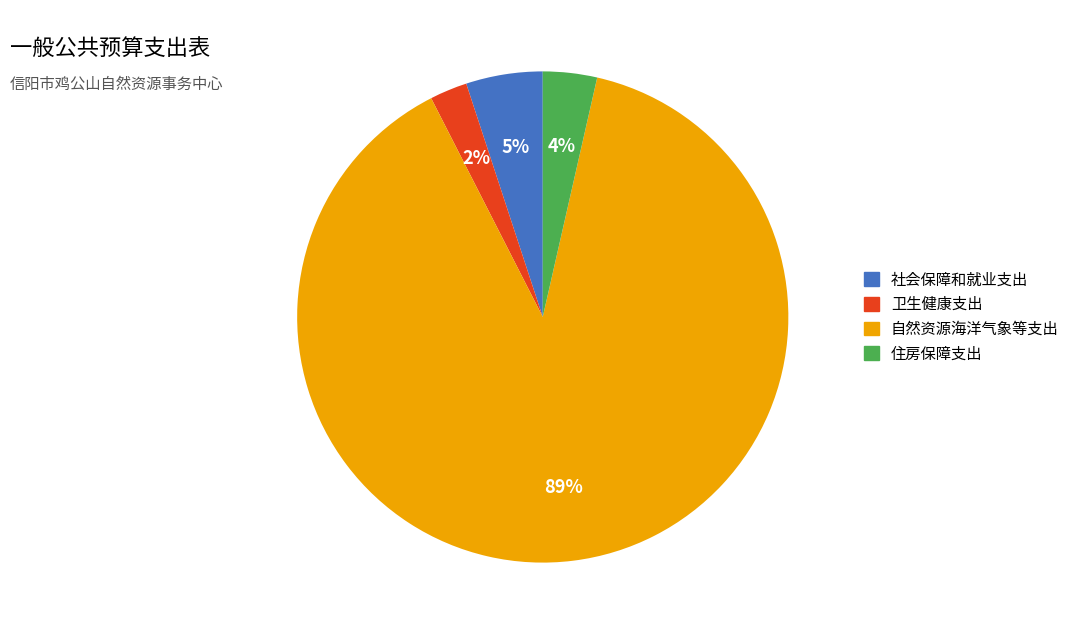

Do 卫生健康支出 and 社会保障和就业支出 together represent more than half of the pie?

No